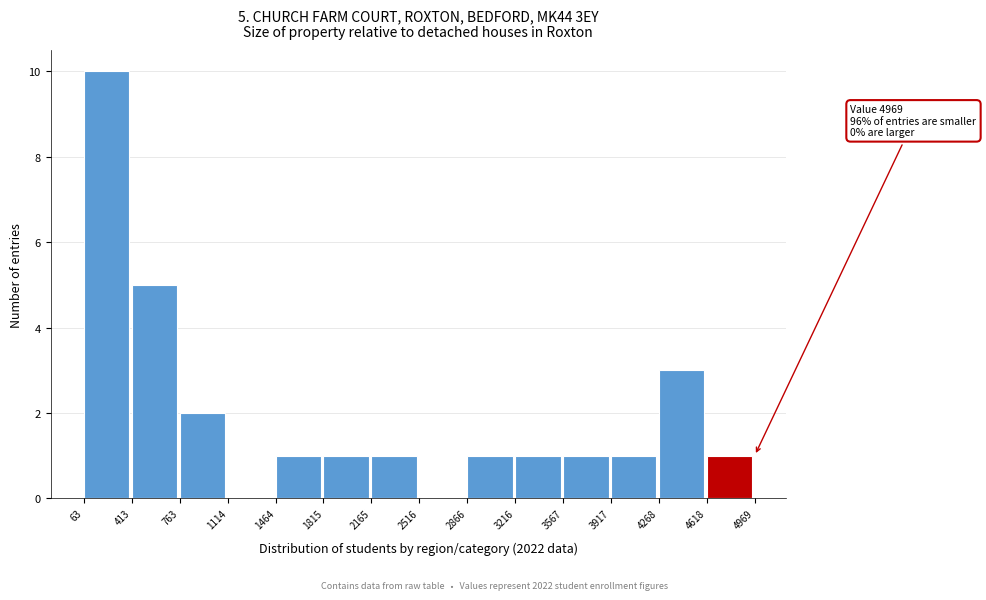

Which range on the x-axis has the tallest bar?

63 to 413